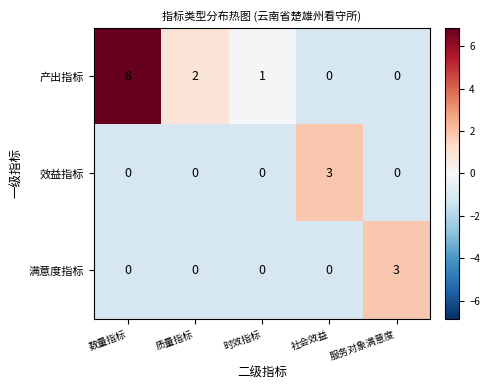

Count the 产出指标 values in the range 0 to 2.

4